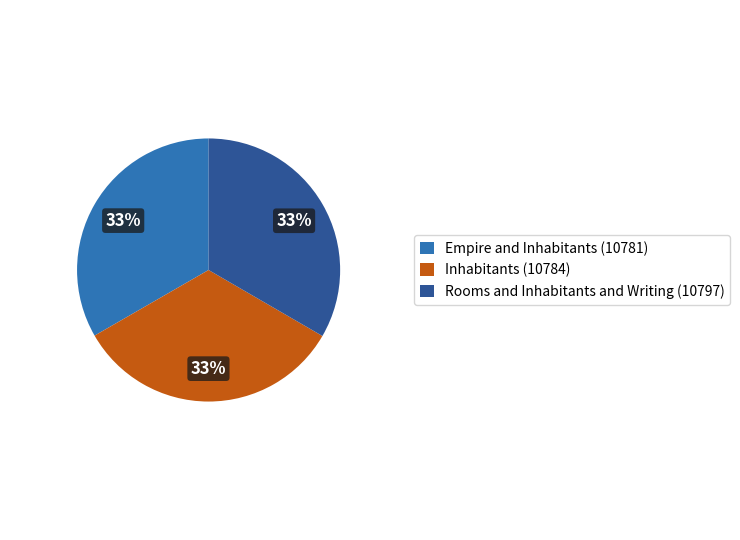

What is the ratio of the value at Rooms and Inhabitants and Writing (10797) to the value at Empire and Inhabitants (10781)?

1.0